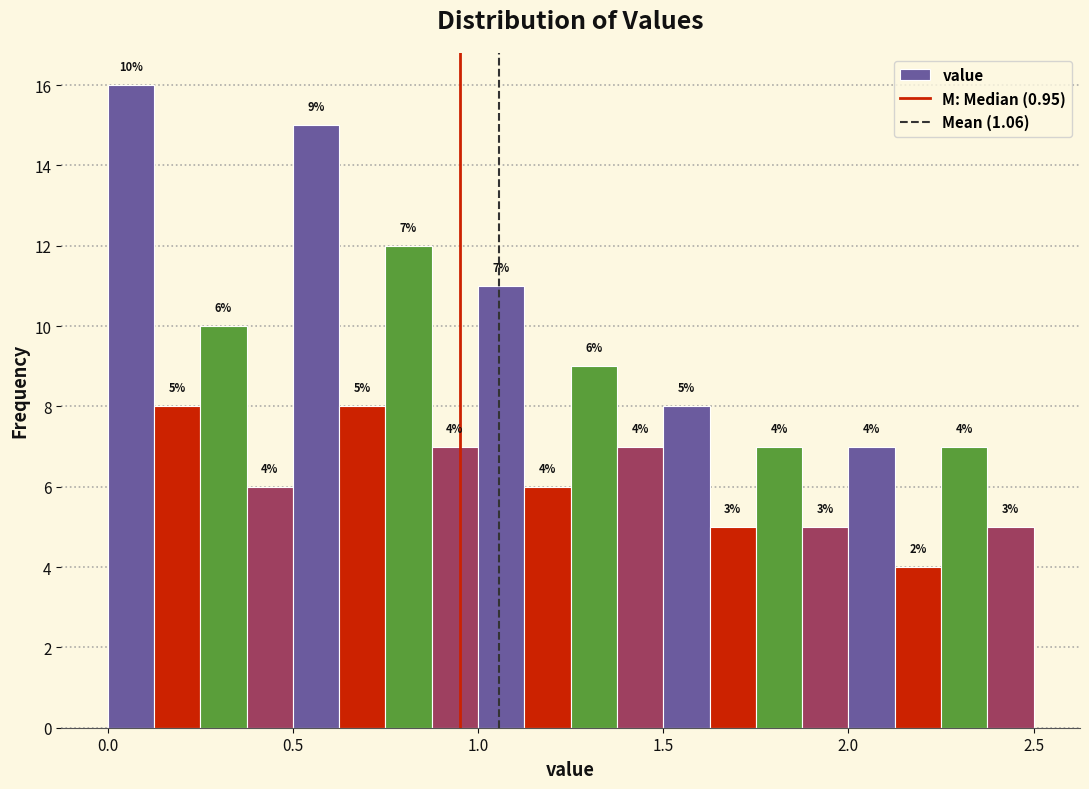

Around what value on the x-axis is the tallest bar? Give the approximate position of its centre, as read against the axis.

0.05